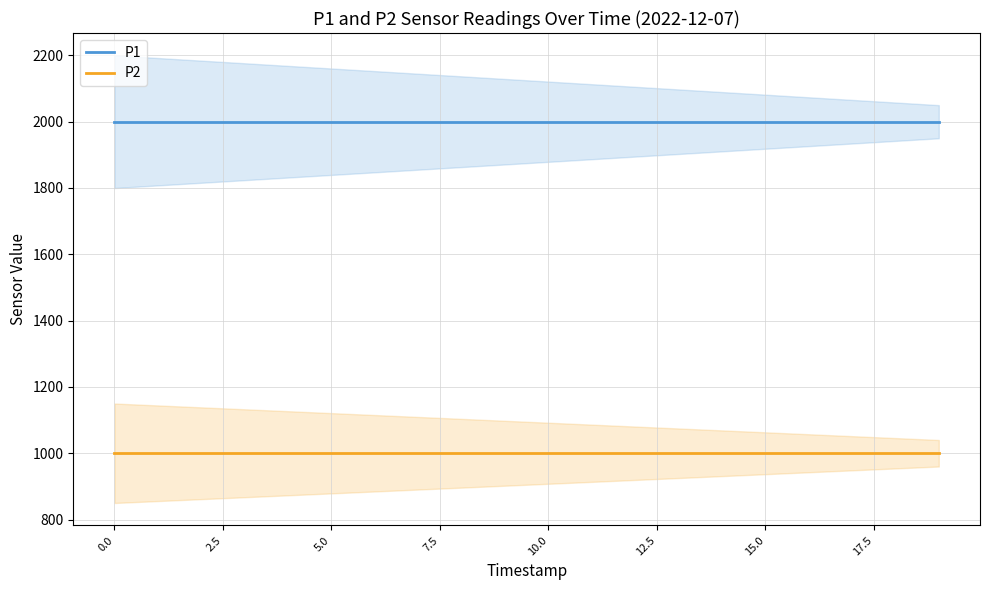

True or false: P2 and P1 intersect in this chart.

False